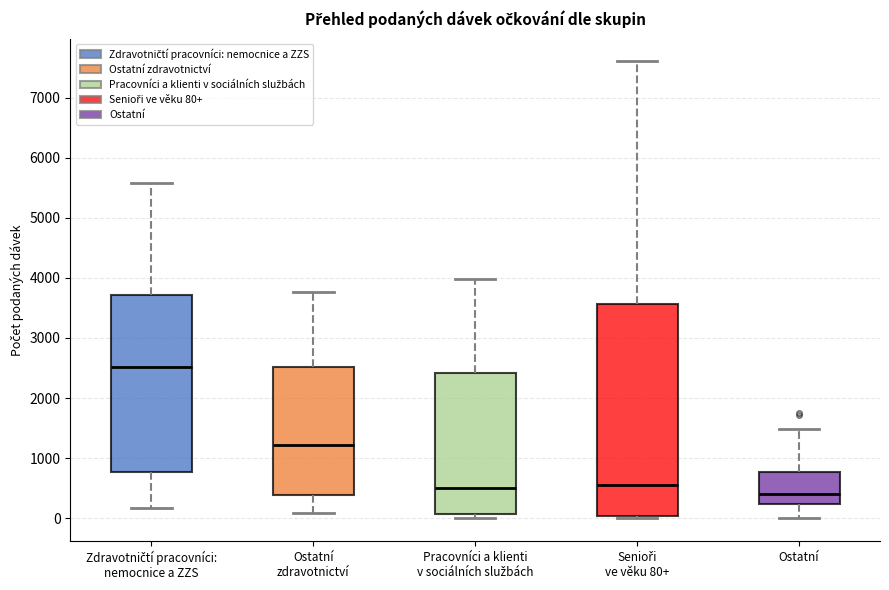

Reading left to right, read every box against the y-axis: the position of its median line, the range the box covers, and the ends of its whiskers. The values are not printed on the chart, so give them approximately, as read against the axis.

Zdravotničtí pracovníci: nemocnice a ZZS: median 2500, box 800 to 3700, whiskers 200 to 5600
Ostatní zdravotnictví: median 1200, box 400 to 2500, whiskers 100 to 3800
Pracovníci a klienti v sociálních službách: median 500, box 100 to 2400, whiskers 0 to 4000
Senioři ve věku 80+: median 600, box 0 to 3600, whiskers 0 (just below the box's lower edge) to 7600
Ostatní: median 400, box 200 to 800, whiskers 0 to 1500